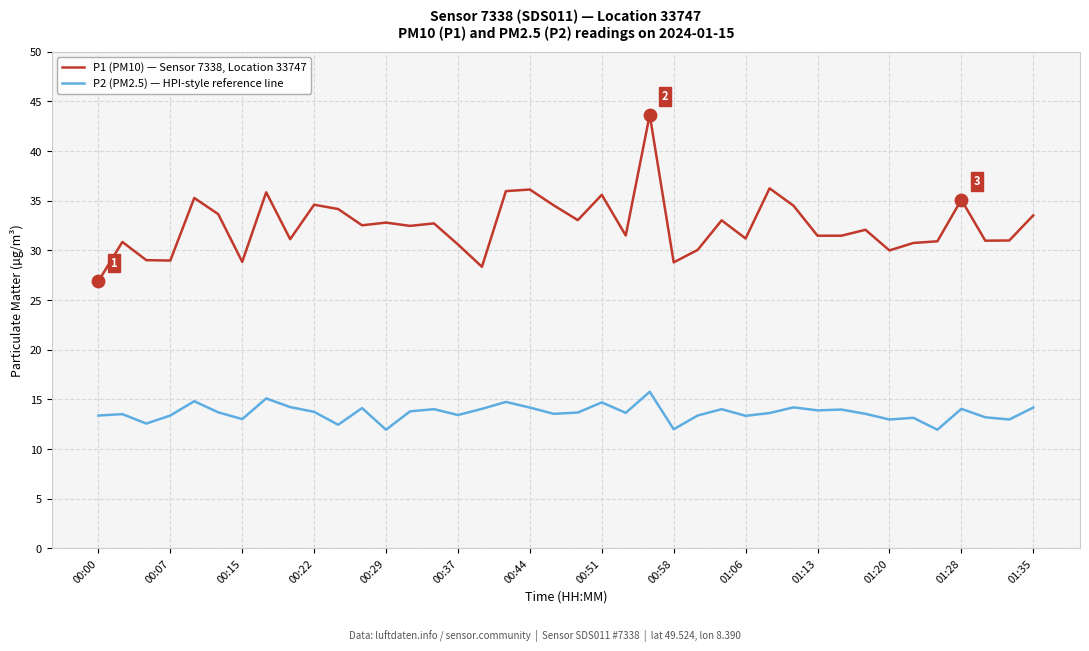

Which series has the largest total across all categories?

P1 (PM10) — Sensor 7338, Location 33747